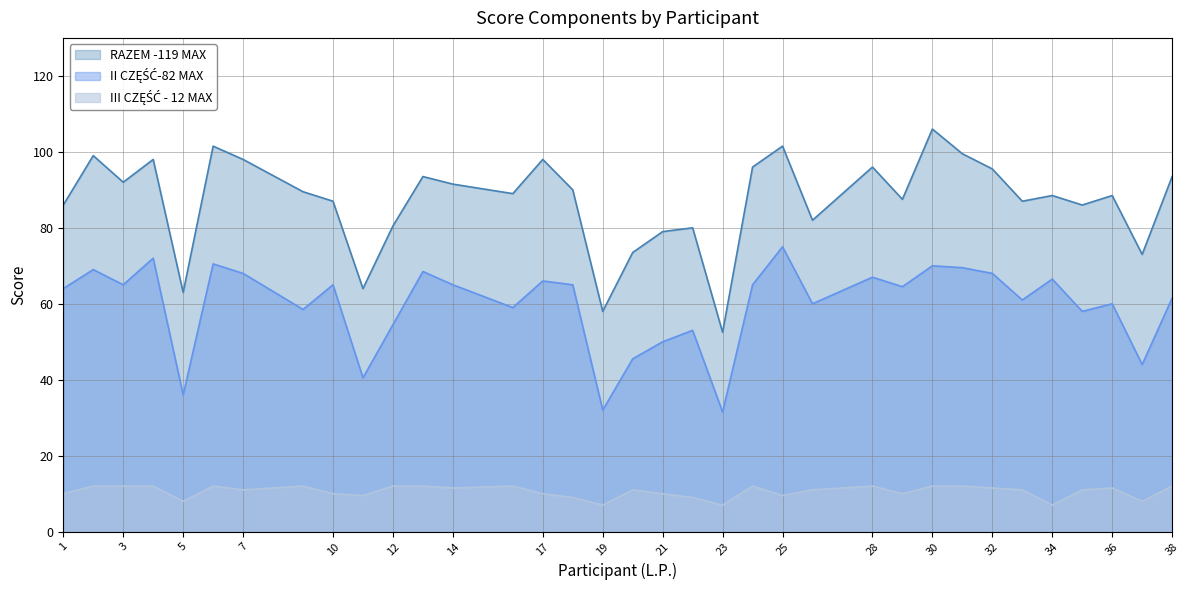

List the series in order of their peak value, highest first.

RAZEM -119 MAX, II CZĘŚĆ-82 MAX, III CZĘŚĆ - 12 MAX